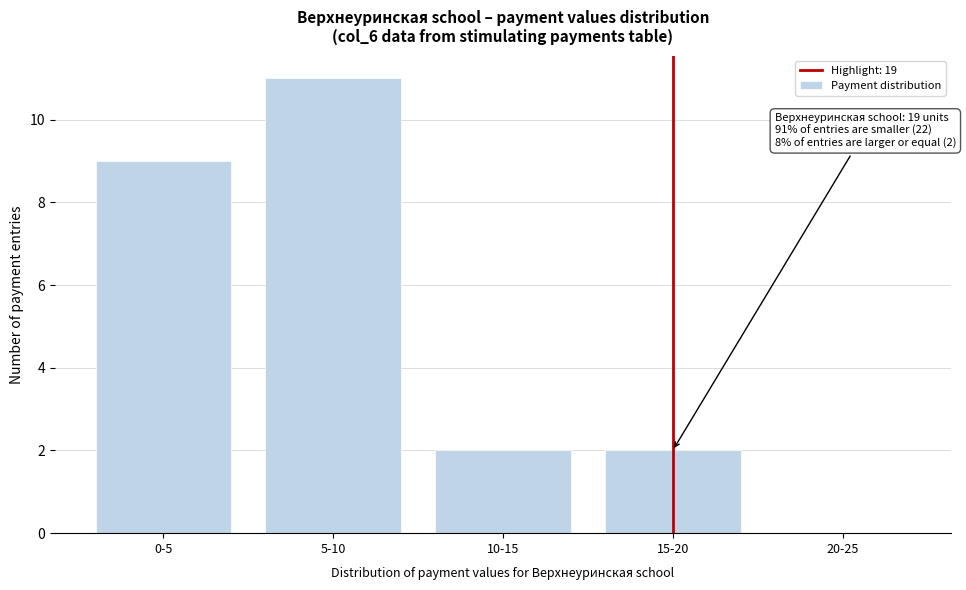

Reading left to right, what are all the values shown in this chart?

0-5=9	5-10=11	10-15=2	15-20=2	20-25=0